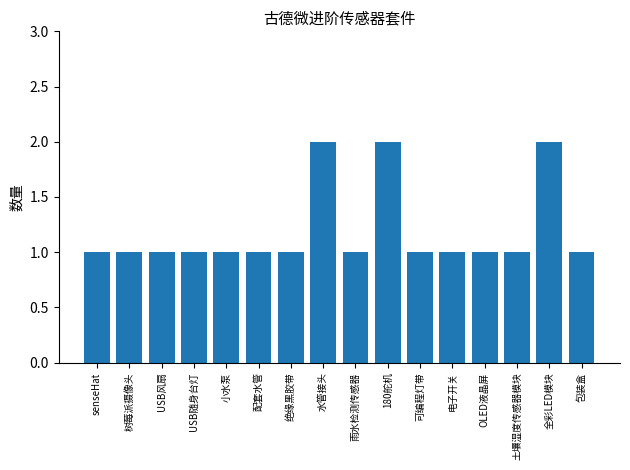

What is the label of the 1st bar from the left?

senseHat